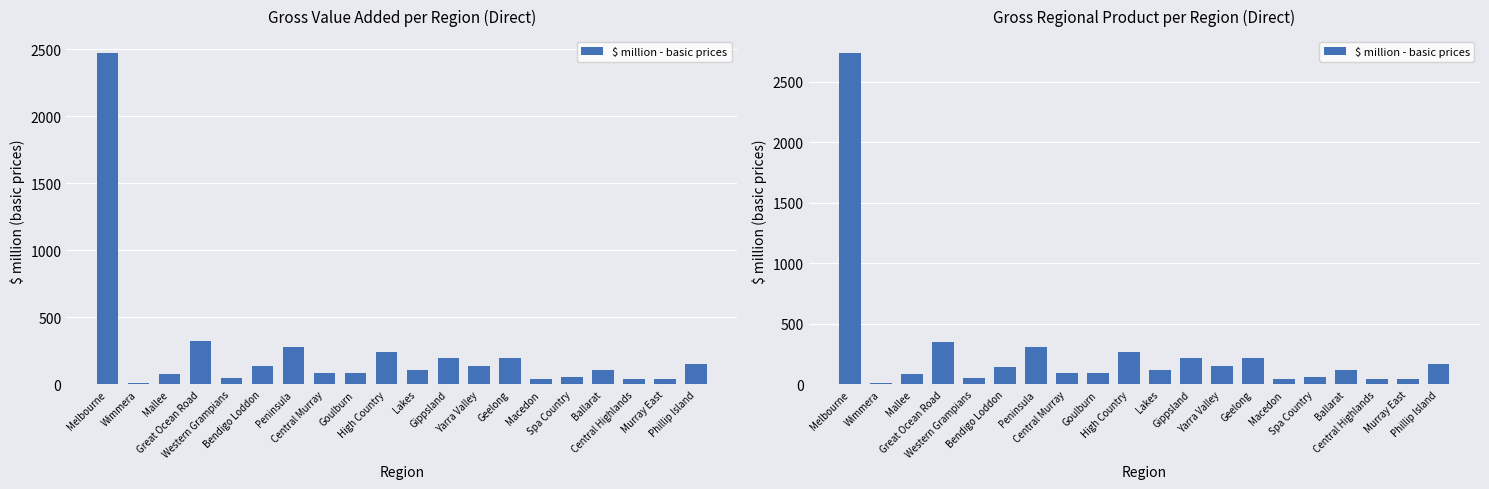

True or false: the data shows 20.2 at Central Highlands.

False